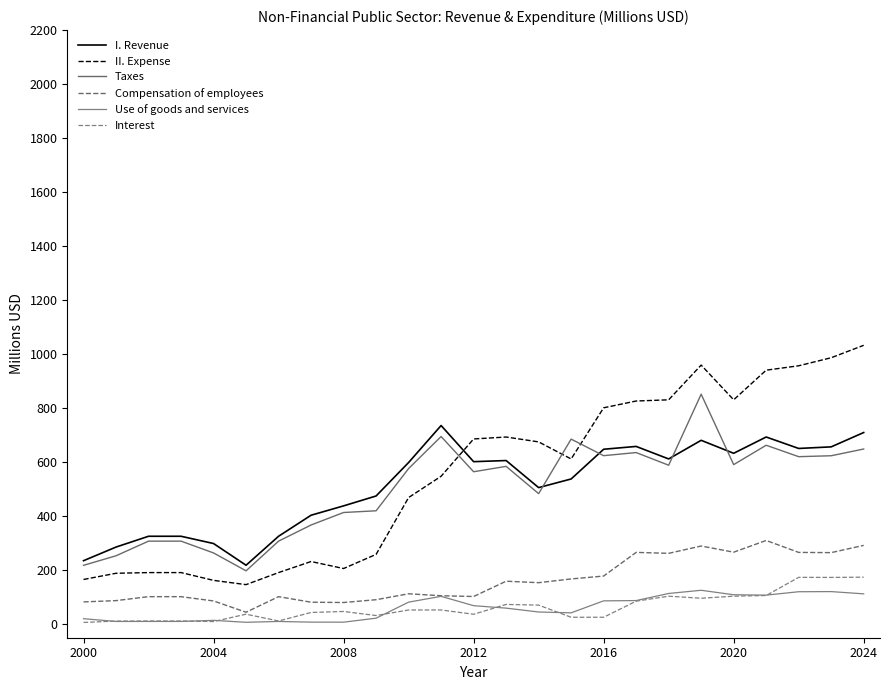

How many lines are shown in the chart?

6